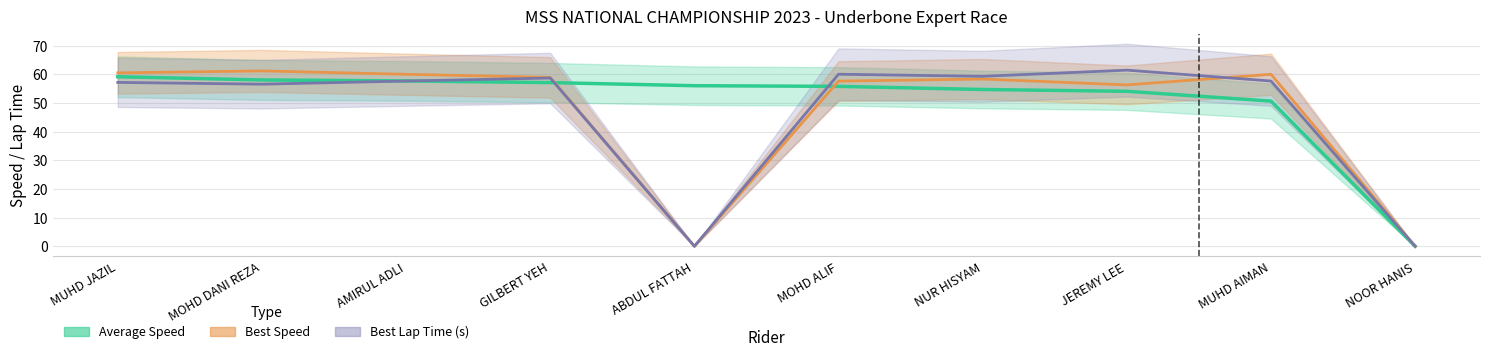

Which series has the widest spread of values?

Best Lap Time (s)